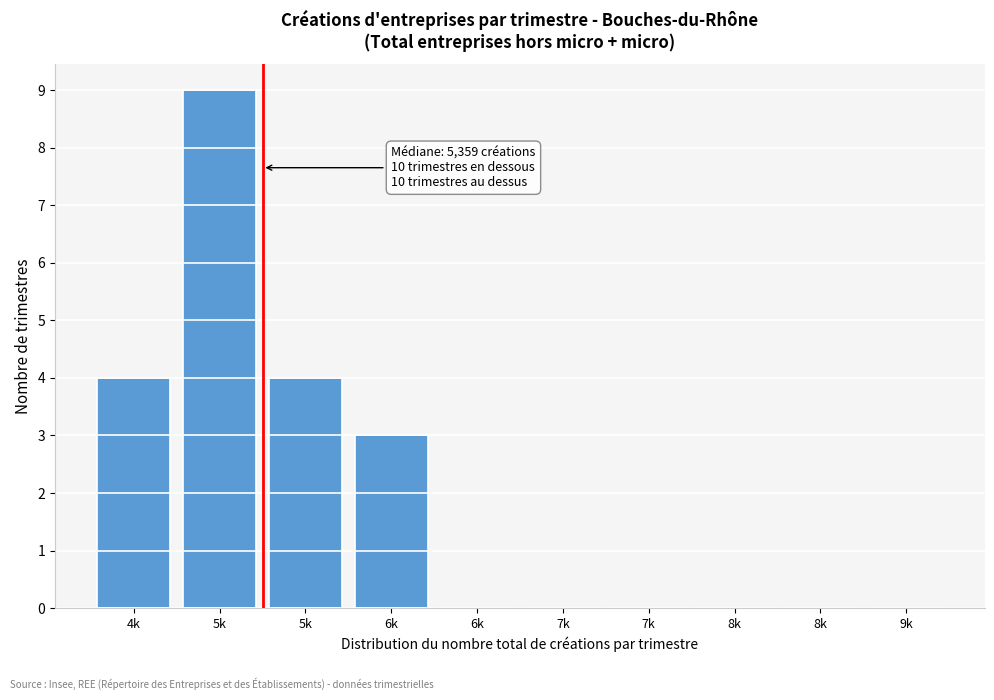

Are the bars horizontal?

No